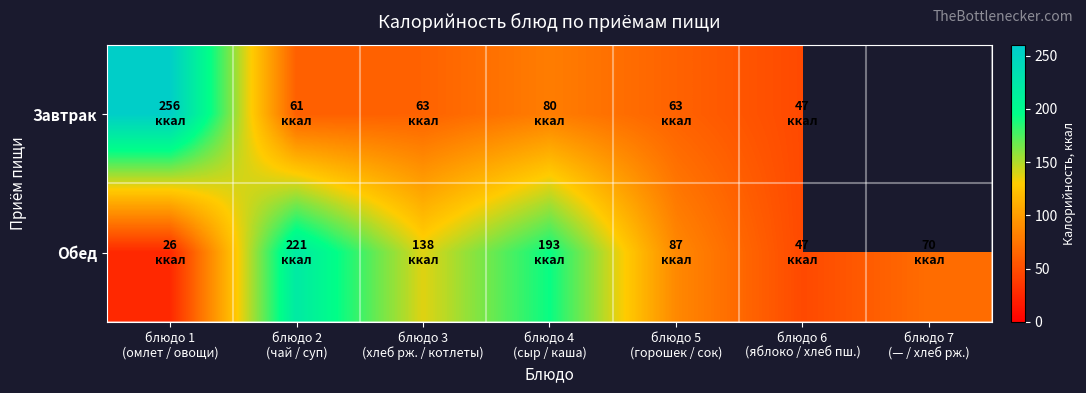

How many categories are shown in the chart?

7